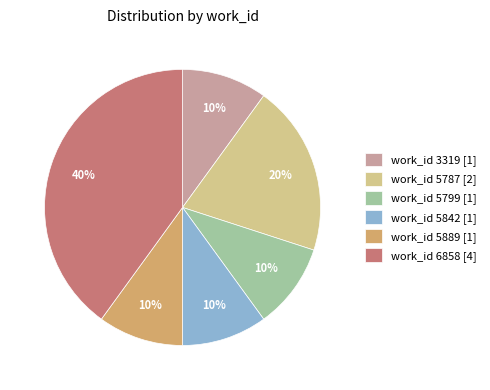

To the nearest percent, what is the difference between the largest and smallest slice percentages?

30%